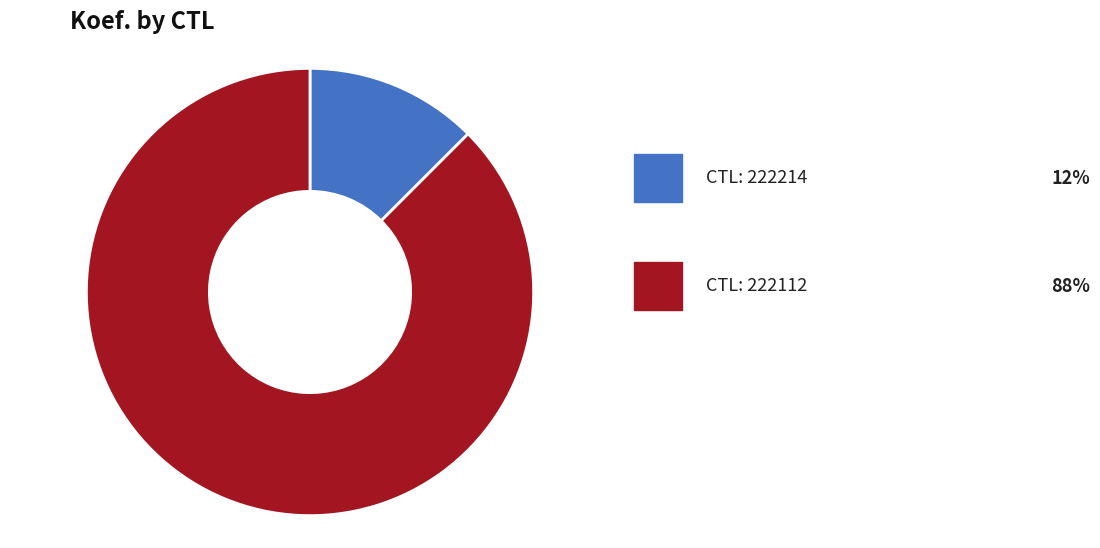

Is there a majority slice in this chart?

Yes